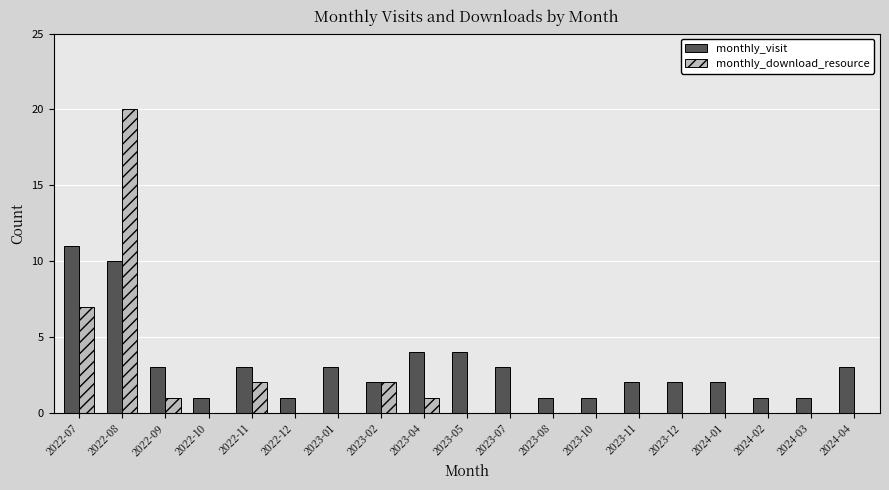

At which category is the sum across all series the highest?

2022-08